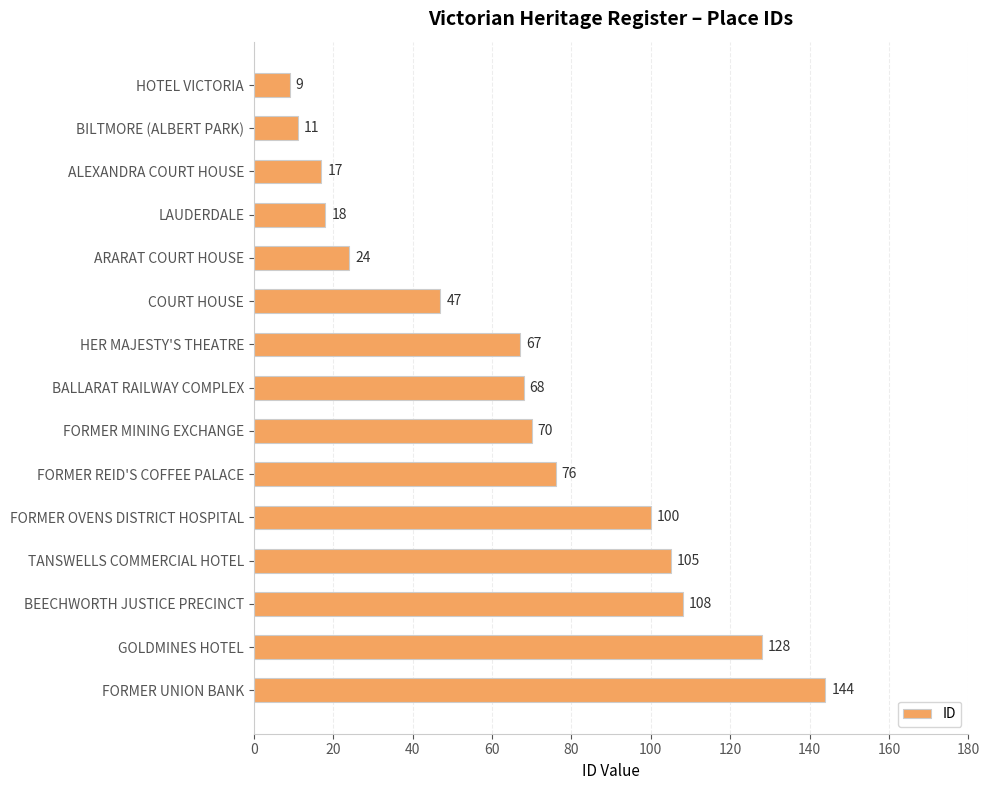

Reading top to bottom, extract all data points from this chart.

HOTEL VICTORIA=9	BILTMORE (ALBERT PARK)=11	ALEXANDRA COURT HOUSE=17	LAUDERDALE=18	ARARAT COURT HOUSE=24	COURT HOUSE=47	HER MAJESTY'S THEATRE=67	BALLARAT RAILWAY COMPLEX=68	FORMER MINING EXCHANGE=70	FORMER REID'S COFFEE PALACE=76	FORMER OVENS DISTRICT HOSPITAL=100	TANSWELLS COMMERCIAL HOTEL=105	BEECHWORTH JUSTICE PRECINCT=108	GOLDMINES HOTEL=128	FORMER UNION BANK=144